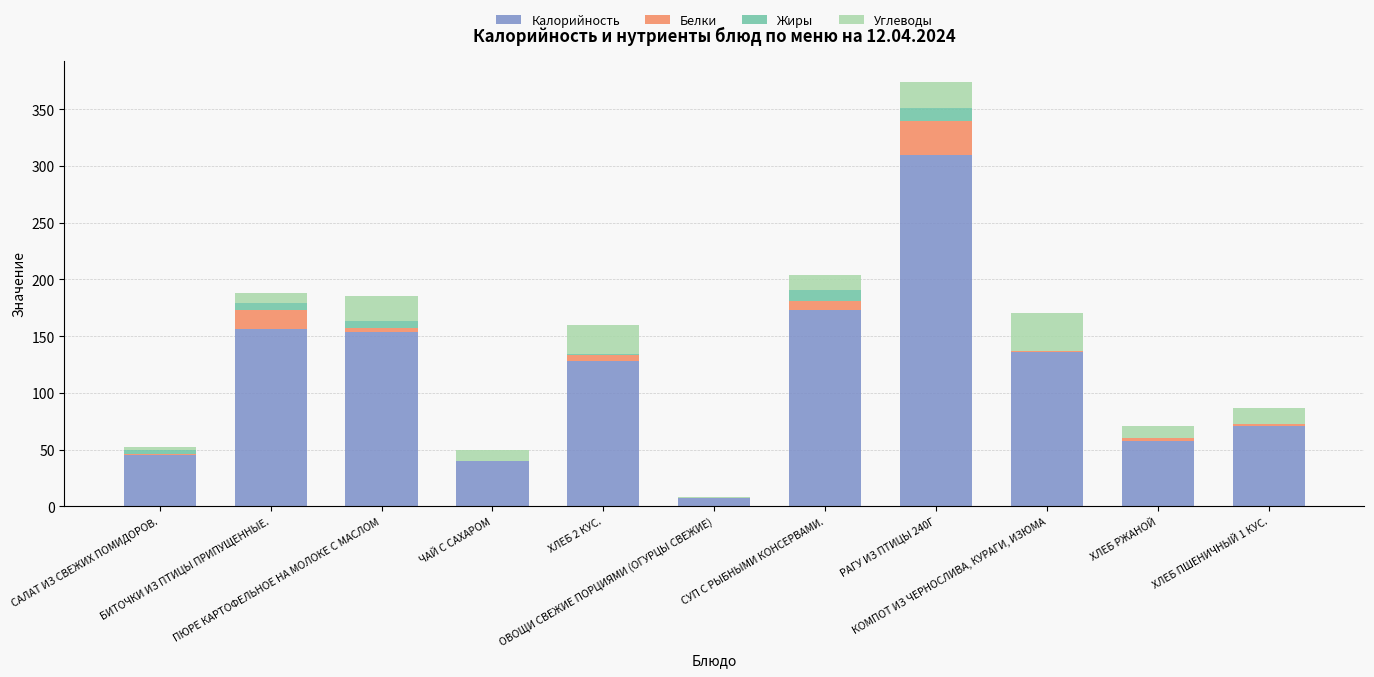

What is the highest value of the Калорийность series?

310